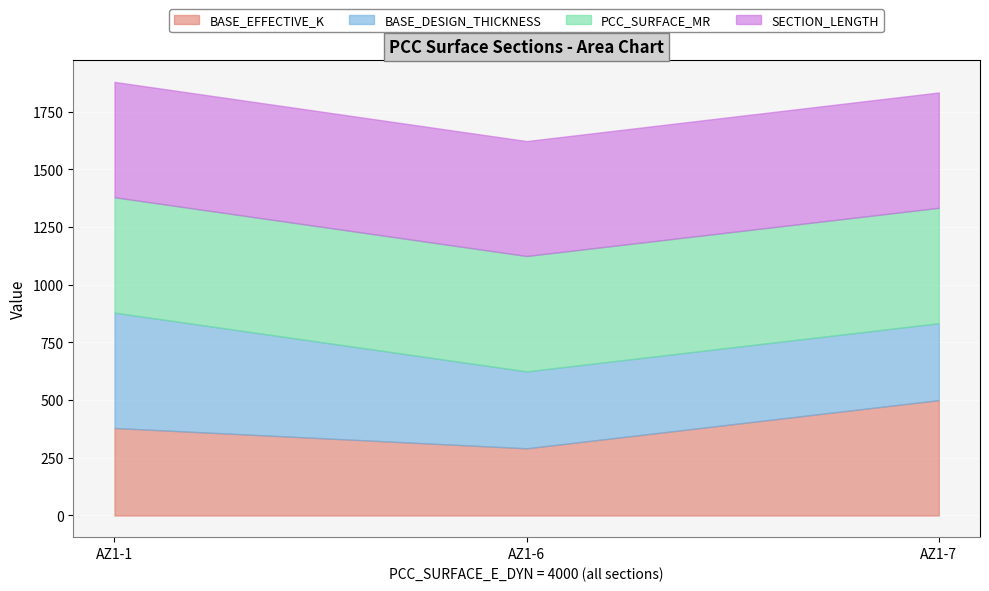

What is the total value across all series at AZ1-6?

1622.6